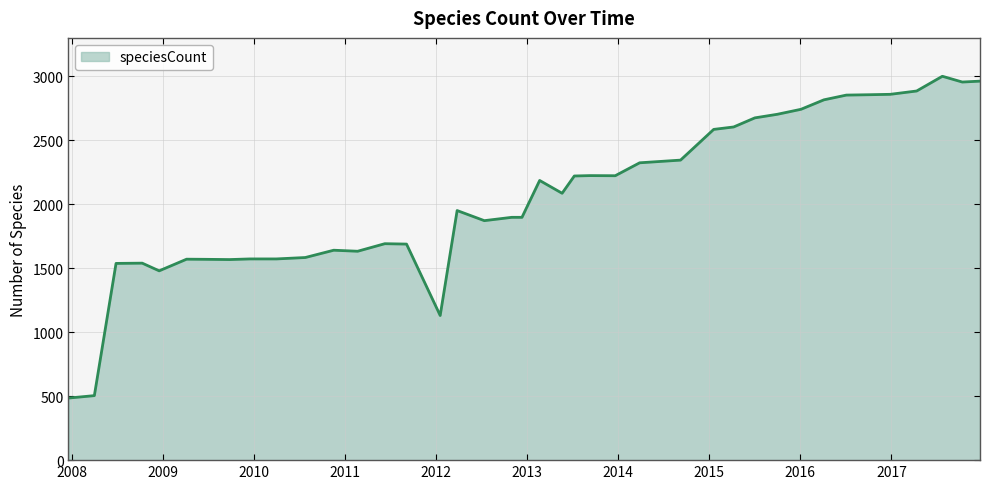

What is the difference between the maximum and minimum values?

2514